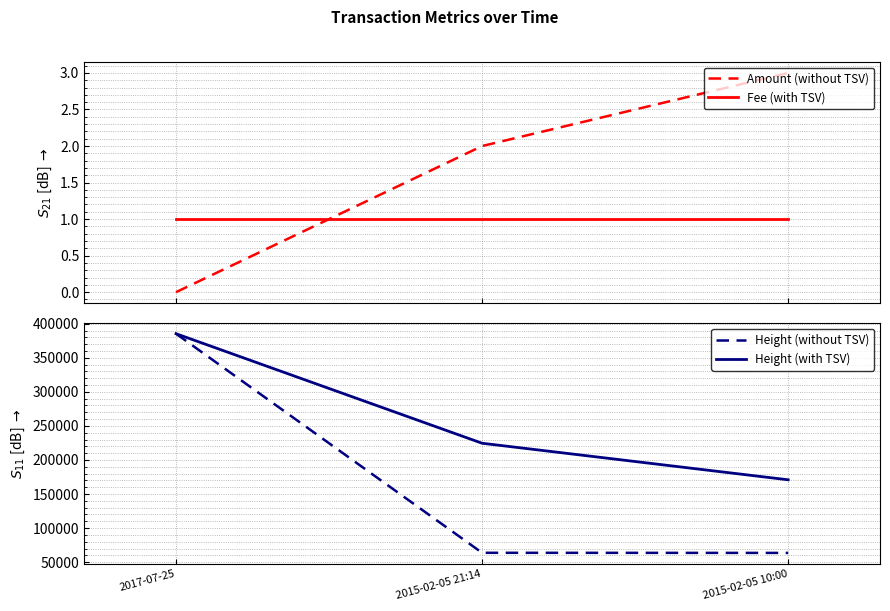

How many lines are shown in the chart?

4